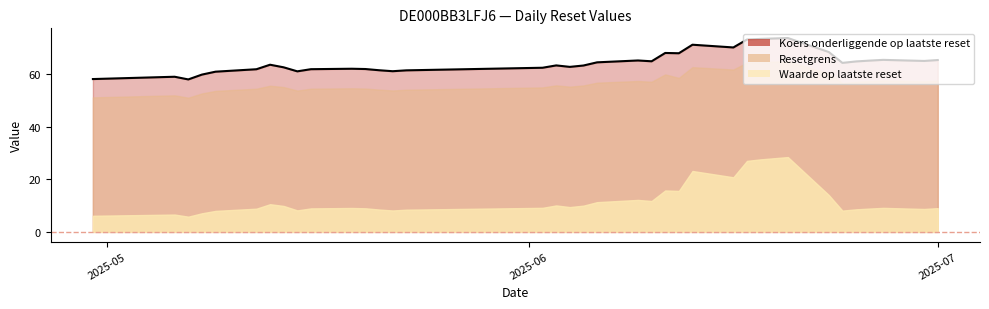

Where is Resetgrens nearest to the value 58?

2025-06-27